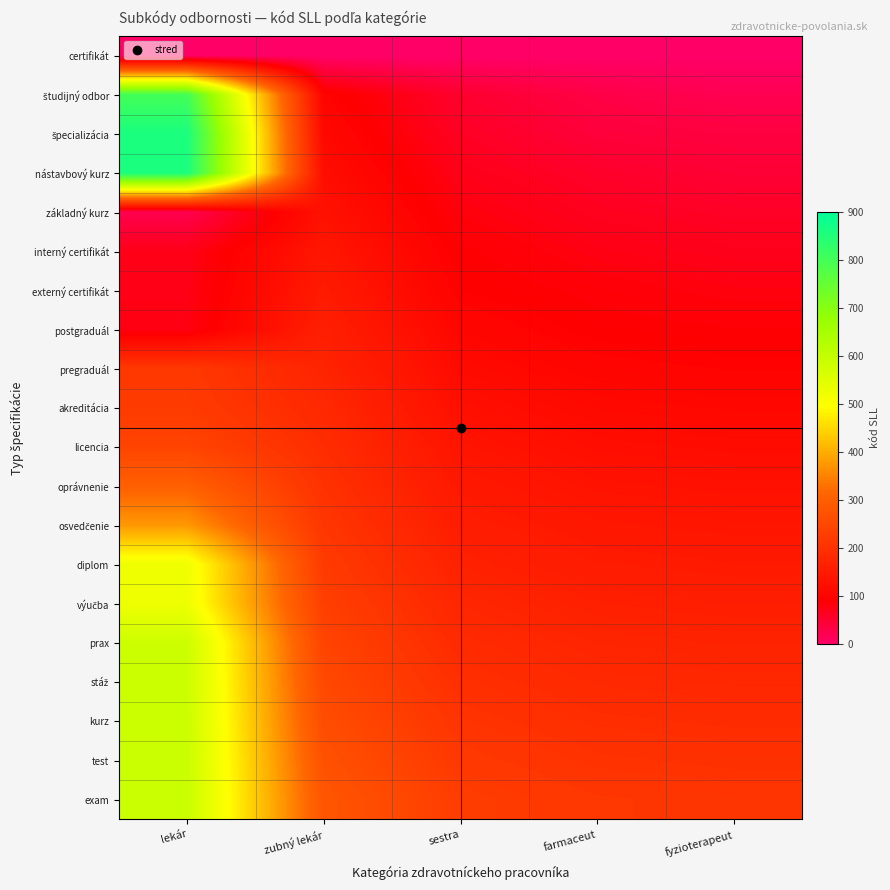

How many categories are shown in the chart?

5